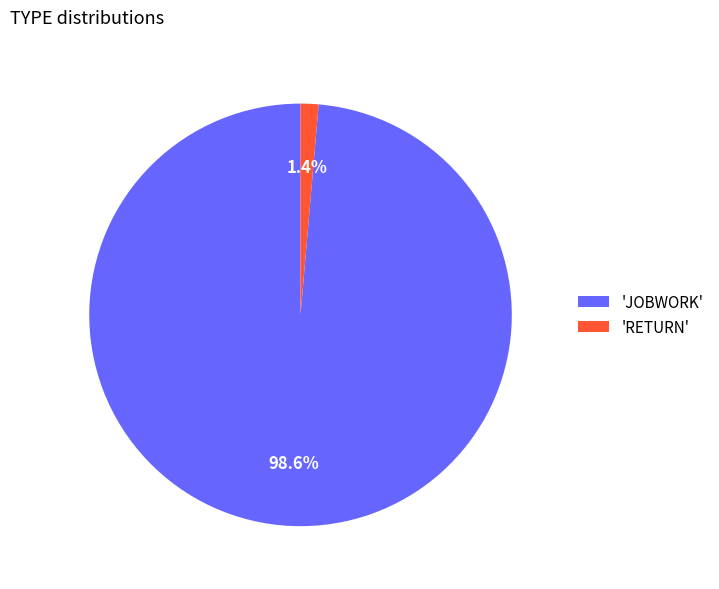

To the nearest percent, what is the average slice percentage?

50%